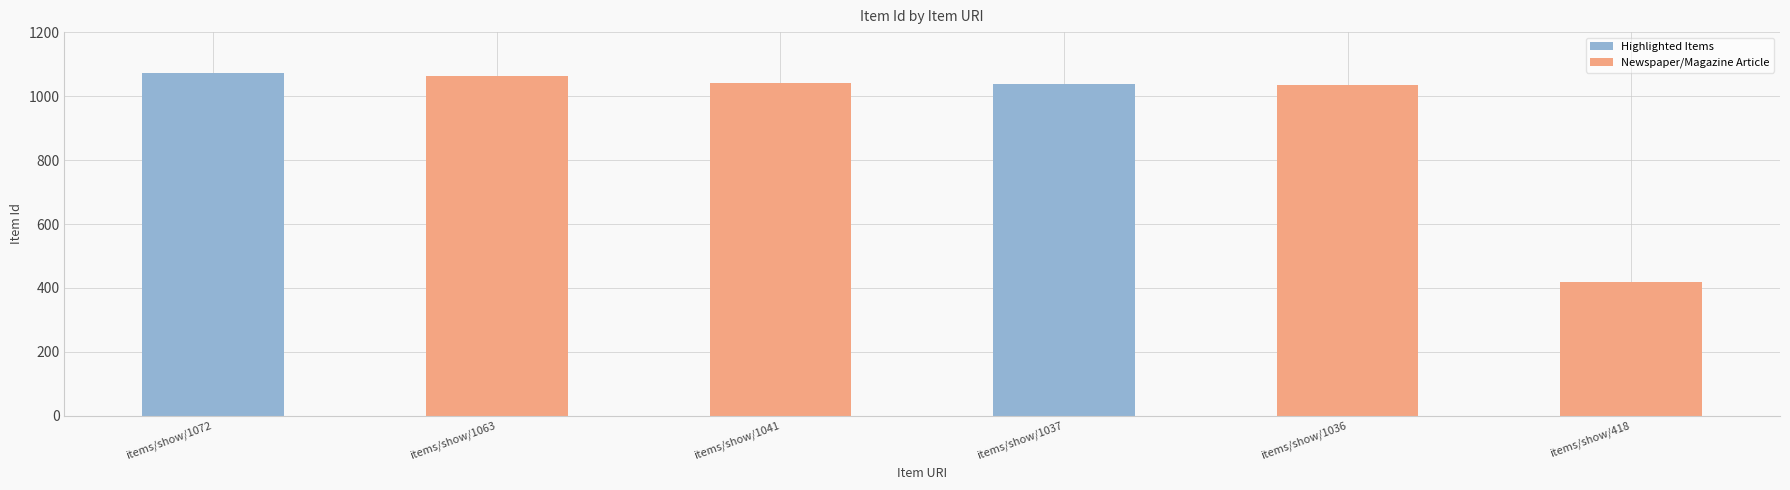

True or false: the data shows 597 at items/show/1036.

False